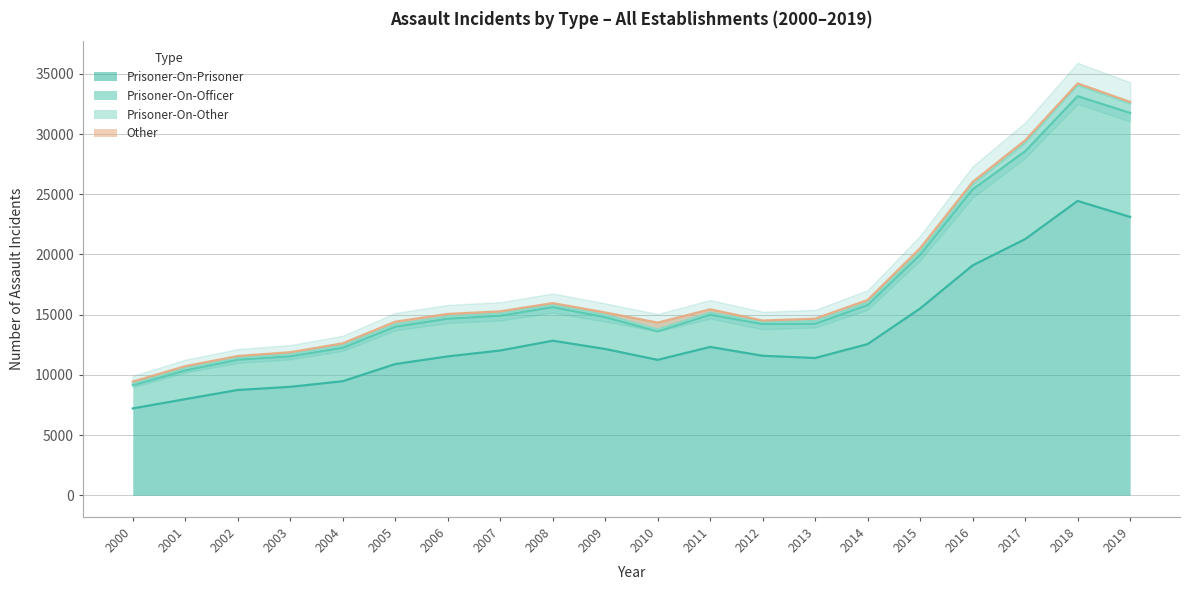

True or false: Prisoner-On-Officer and Prisoner-On-Prisoner cross at least once.

False